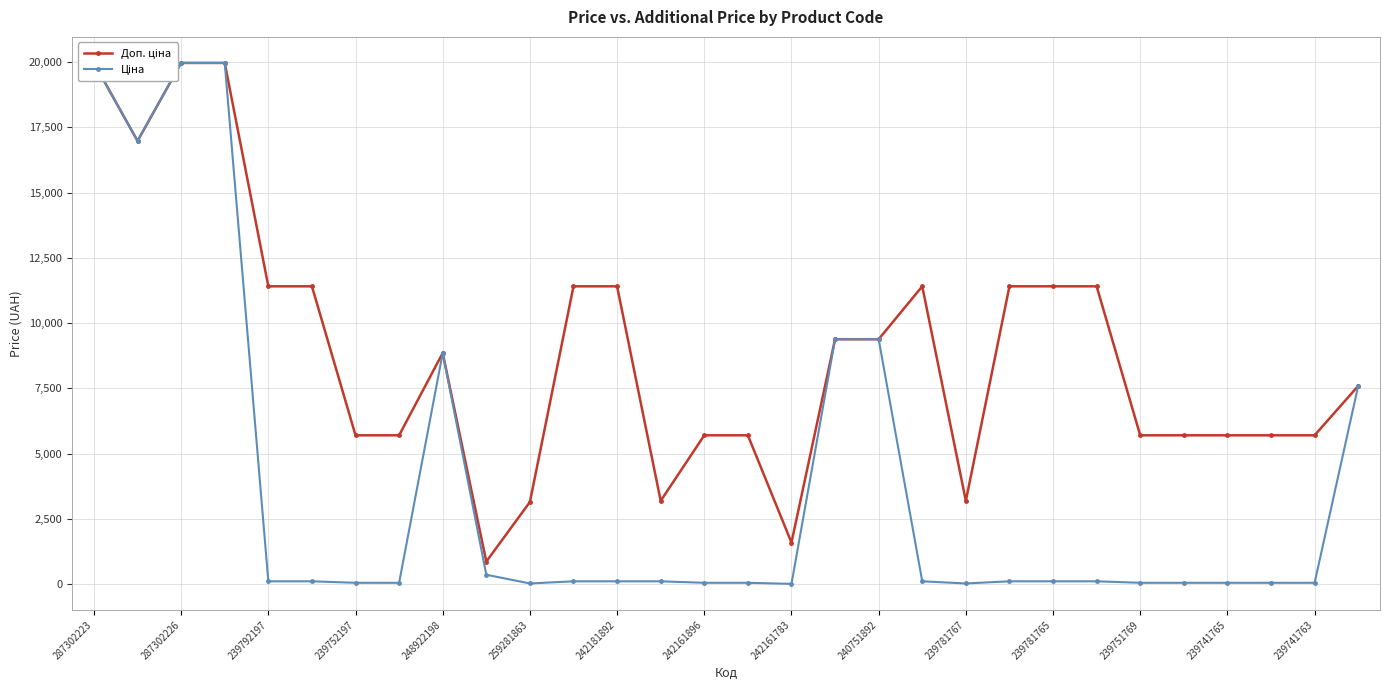

Reading left to right, transcribe all the data shown in this chart.

Доп. ціна: 19964.2	16976.3	19964.2	19964.2	11410.0	11410.0	5705.0	5705.0	8856.7	868.0	3151.0	11410.0	11410.0	3195.0	5705.0	5705.0	1597.0	9384.0	9384.0	11410.0	3195.0	11410.0	11410.0	11410.0	5705.0	5705.0	5705.0	5705.0	5705.0	7596.5
Ціна: 19964.2	16976.3	19964.2	19964.2	114.1	114.1	57.0	57.0	8856.7	365.2	31.5	114.1	114.1	114.1	57.0	57.0	16.0	9384.0	9384.0	114.1	31.9	114.1	114.1	114.1	57.0	57.0	57.0	57.0	57.0	7596.5